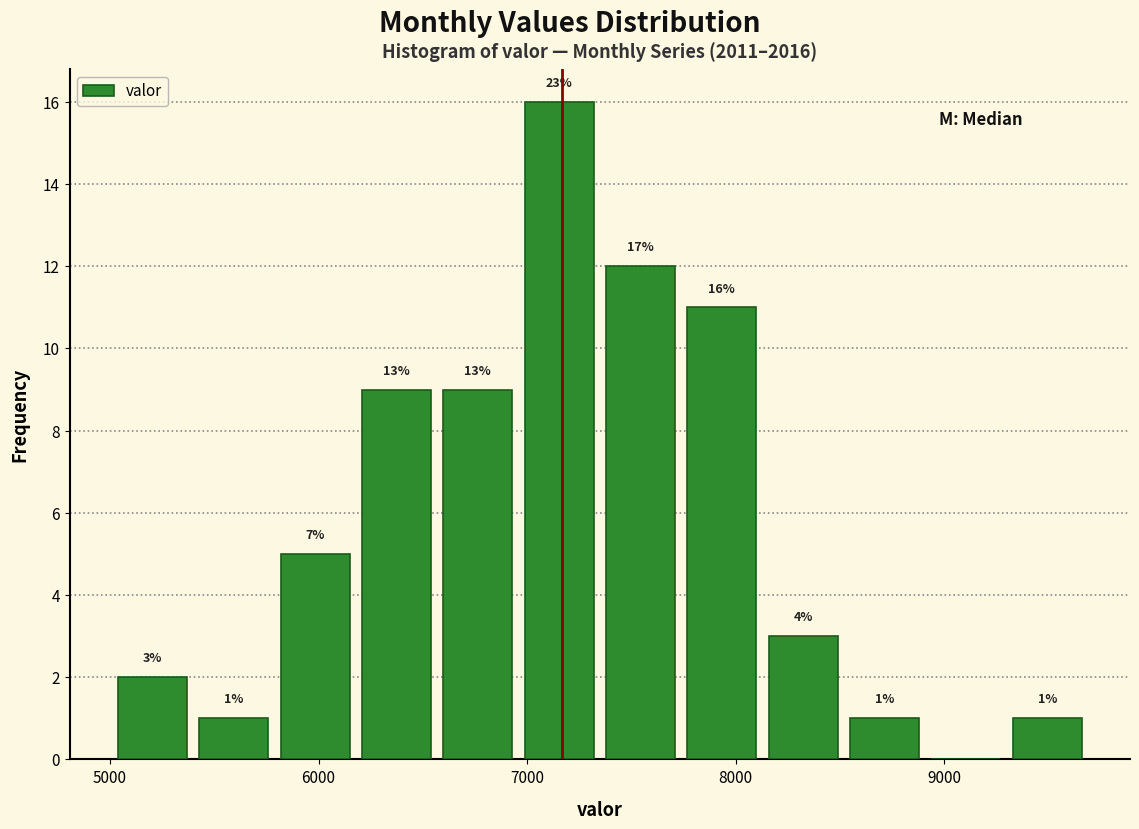

Around what value on the x-axis is the tallest bar? Give the approximate position of its centre, as read against the axis.

7200